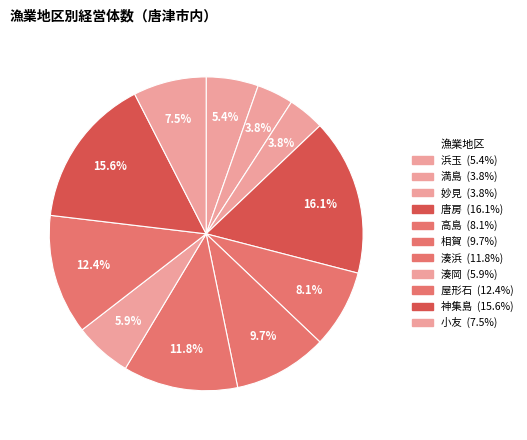

Rank the categories by value from highest to lowest.

唐房, 神集島, 屋形石, 湊浜, 相賀, 高島, 小友, 湊岡, 浜玉, 満島, 妙見